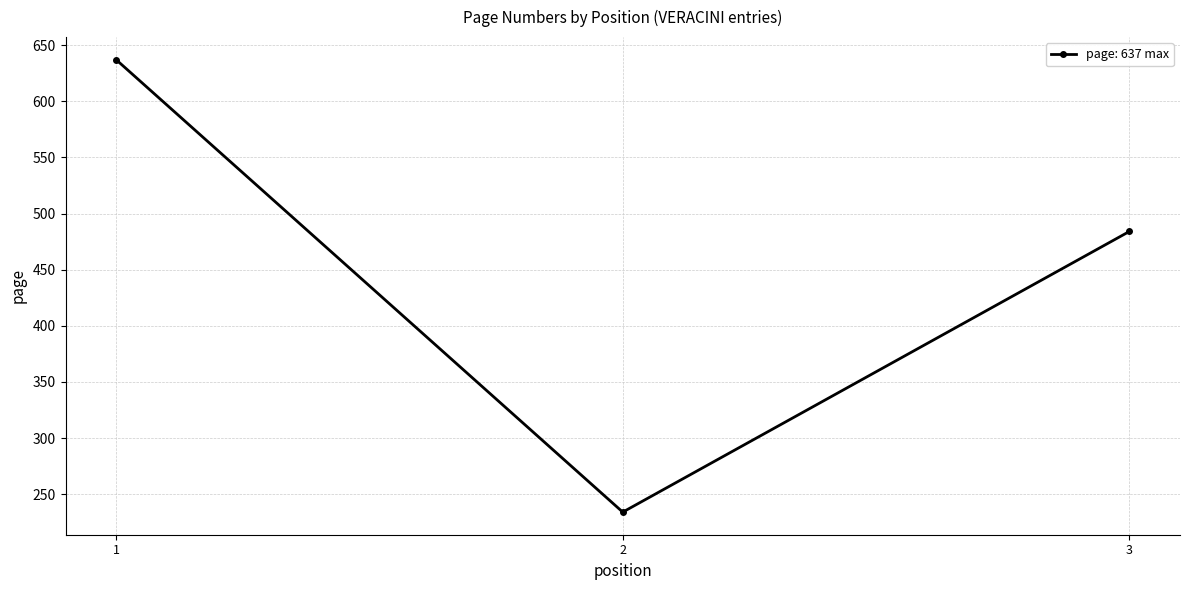

Reading right to left, transcribe all the data shown in this chart.

3=484	2=234	1=637